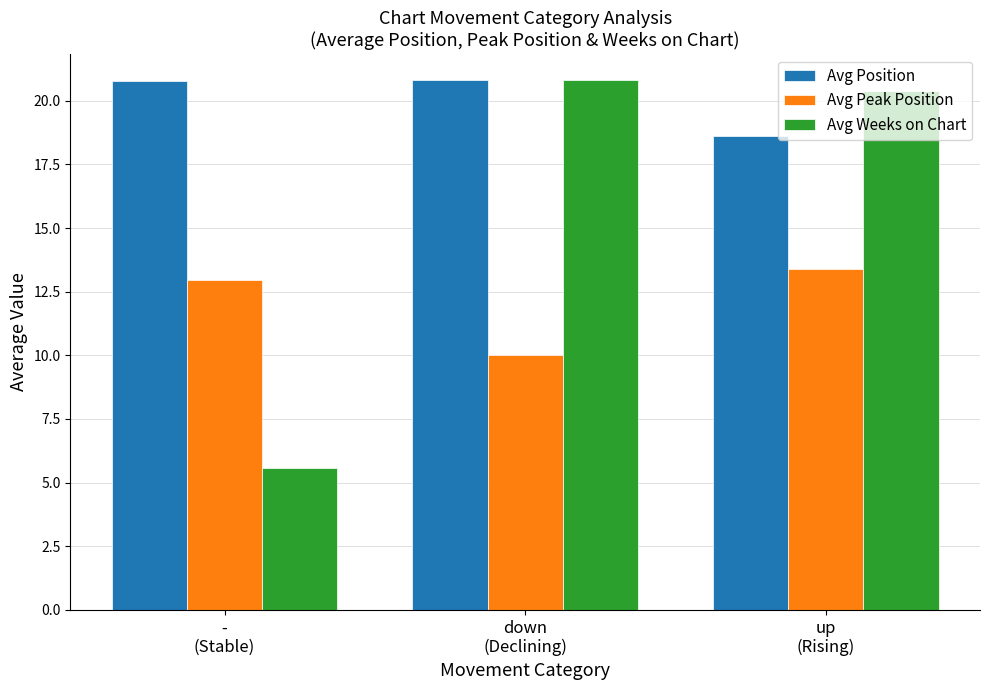

What is the label of the 3rd bar from the left?

up
(Rising)